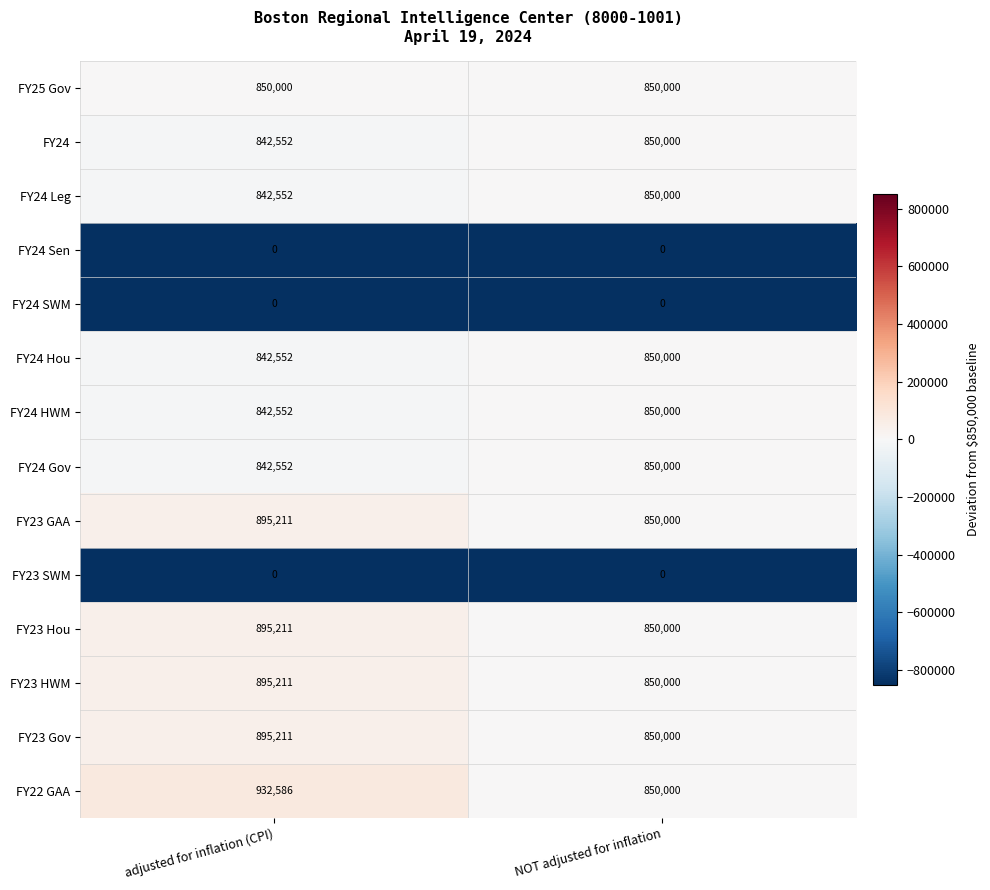

What value does the FY24 Gov series have at adjusted for inflation (CPI), to the nearest 50?

842550